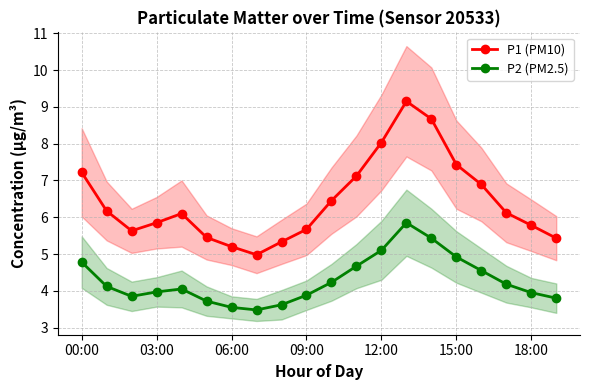

True or false: P2 (PM2.5) has more than 1 interior local peaks.

True